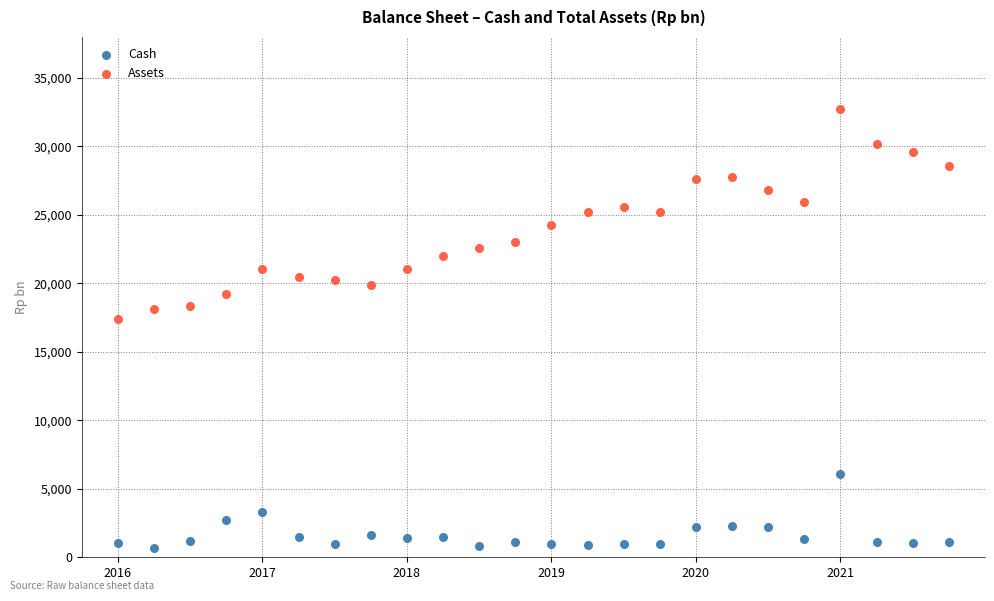

Across all data points, what is the range of Y values (max minus min)?

32044